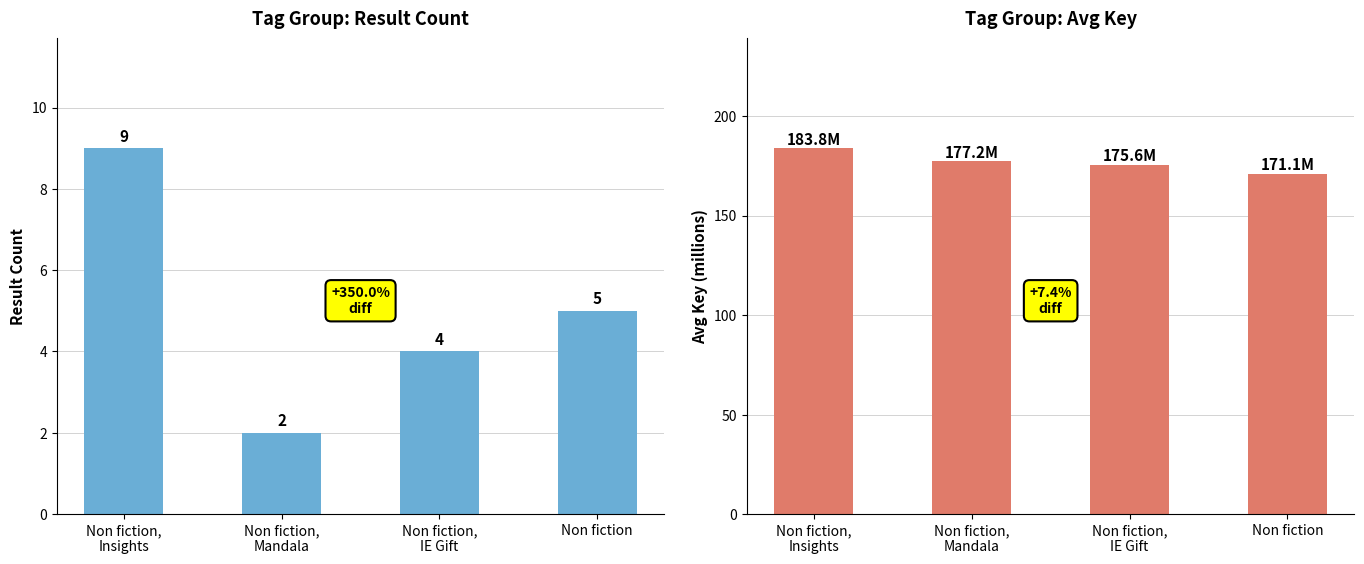

Reading left to right, transcribe all the data shown in this chart.

Result Count: Non fiction,
Insights=9.0	Non fiction,
Mandala=2.0	Non fiction,
IE Gift=4.0	Non fiction=5.0
Avg Key (M): Non fiction,
Insights=183.8	Non fiction,
Mandala=177.2	Non fiction,
IE Gift=175.6	Non fiction=171.1